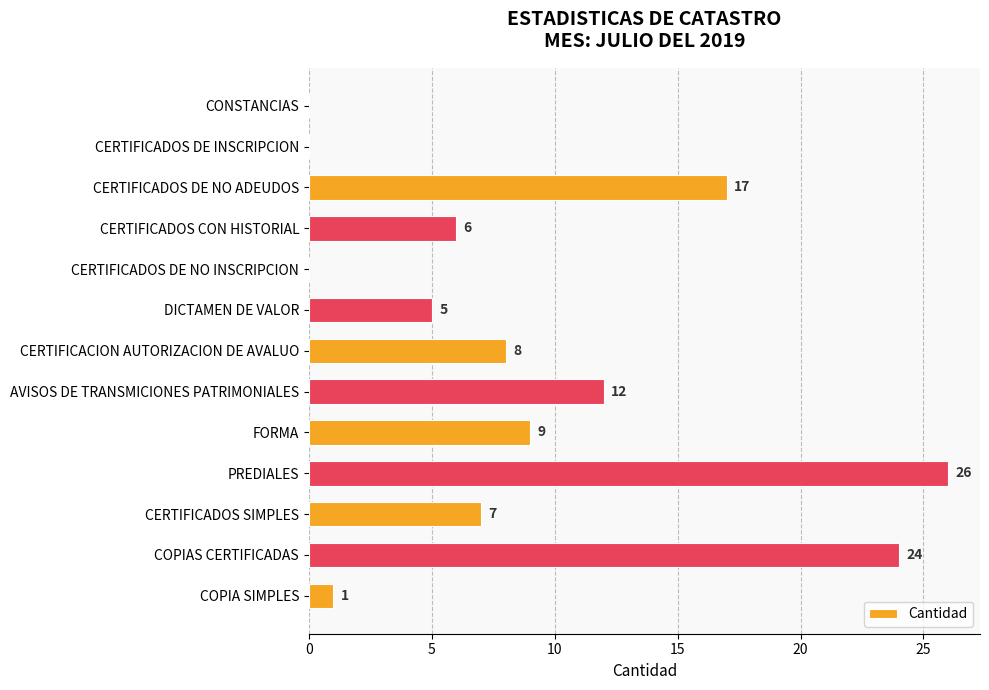

What is the sum of all values?

115